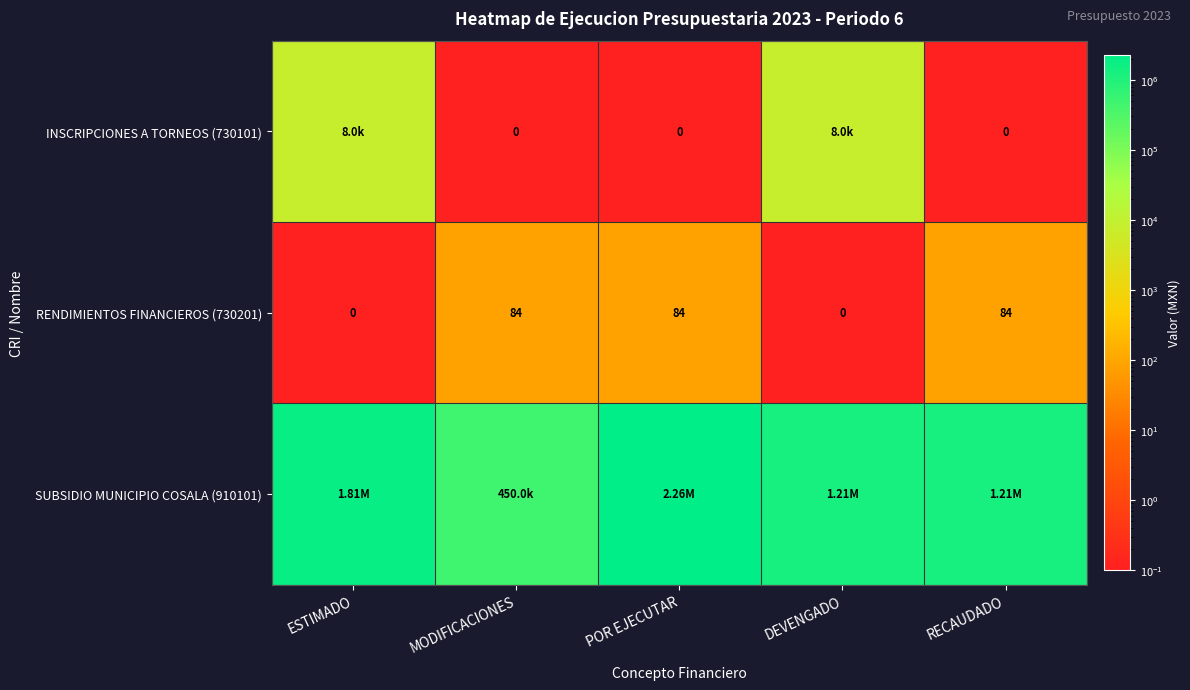

What is the sum of the RENDIMIENTOS FINANCIEROS (730201) values at DEVENGADO and RECAUDADO?

84